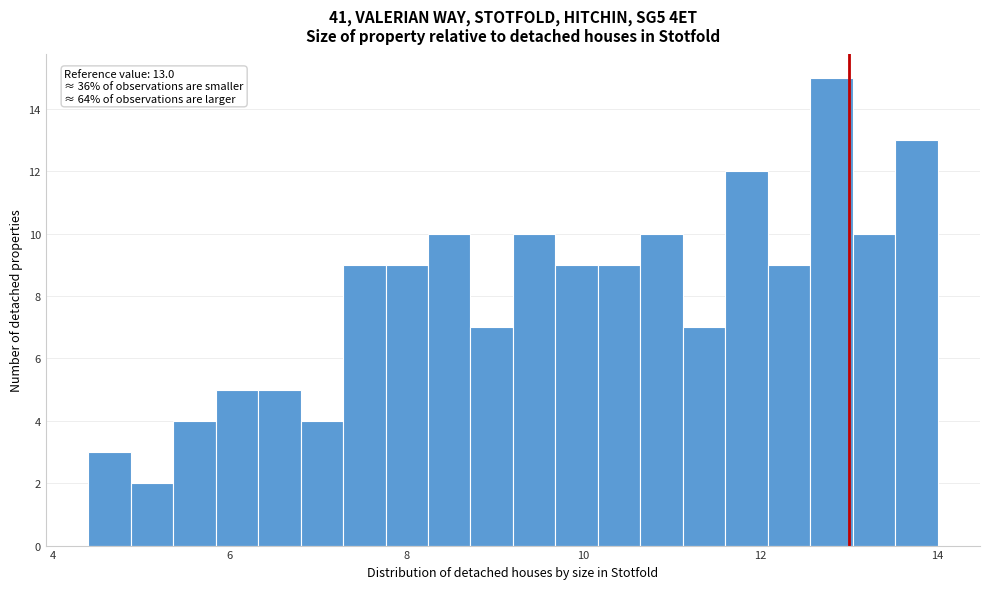

Read against the x-axis, roughly where is the centre of the tallest bar?

12.8